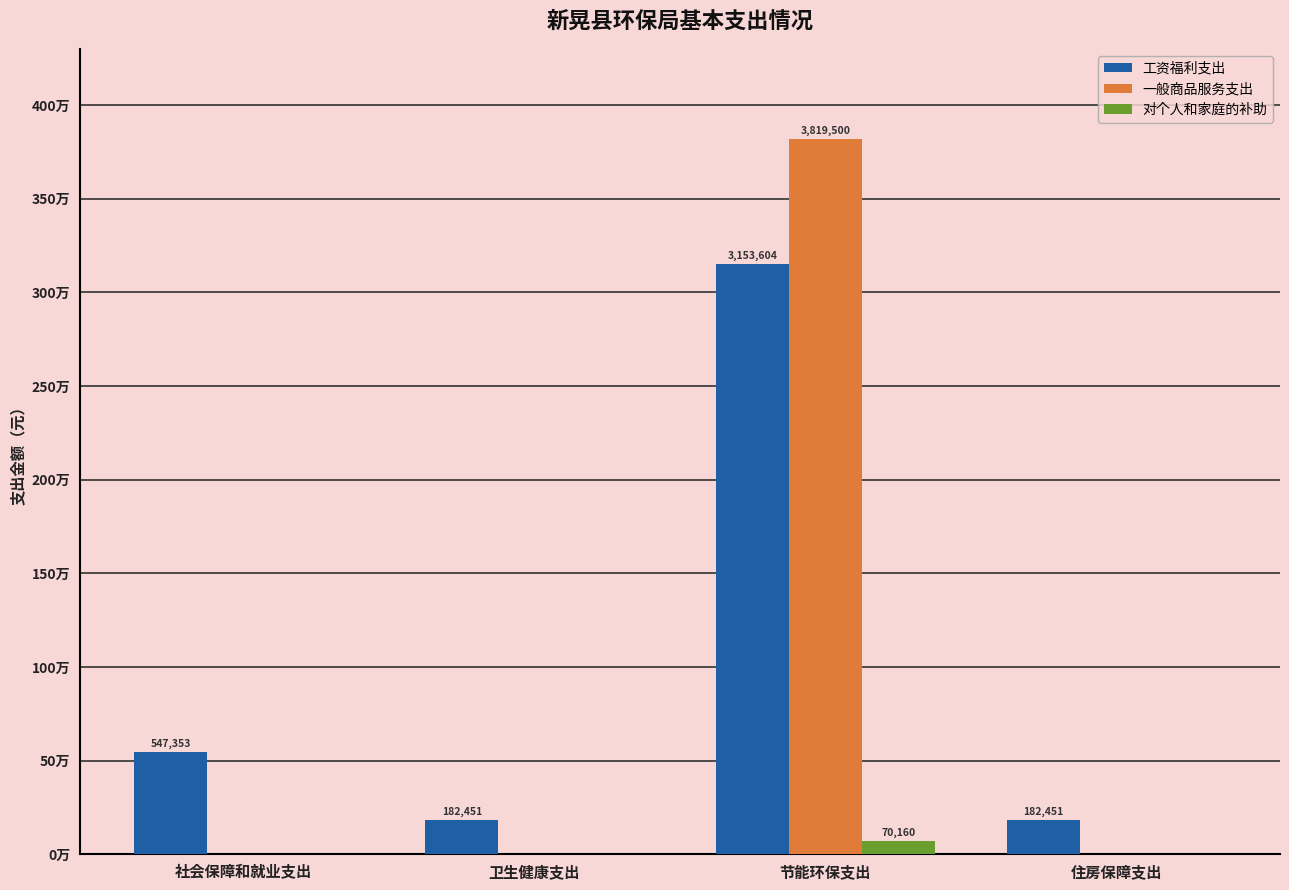

What are all the series names shown in the legend?

工资福利支出, 一般商品服务支出, 对个人和家庭的补助